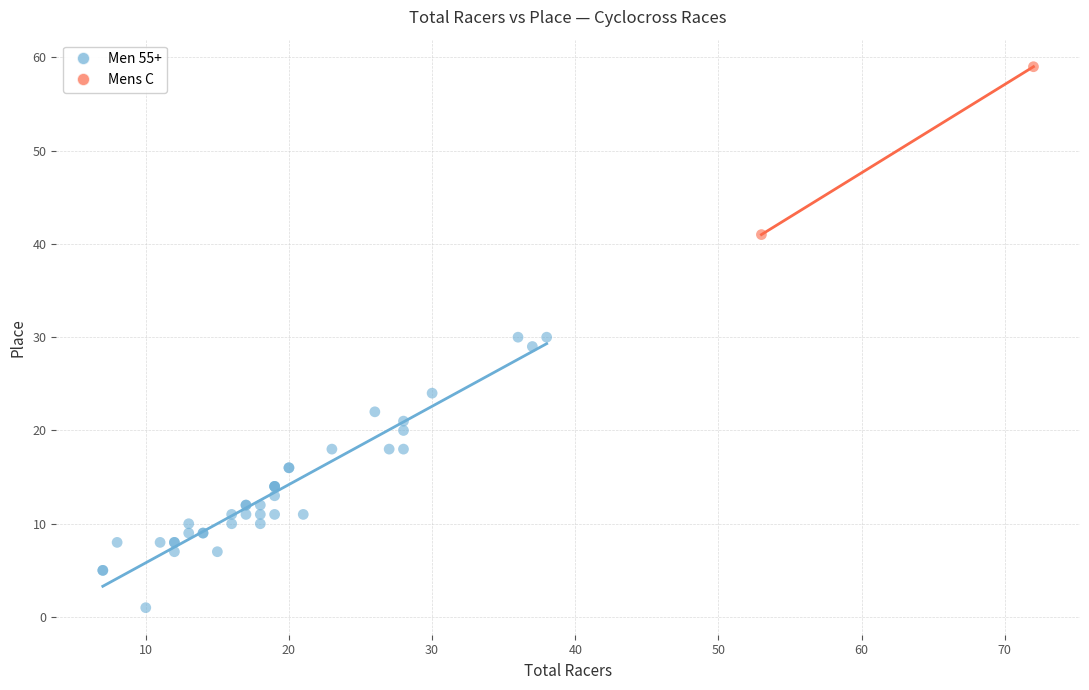

What are all the series names shown in the legend?

Men 55+, Mens C